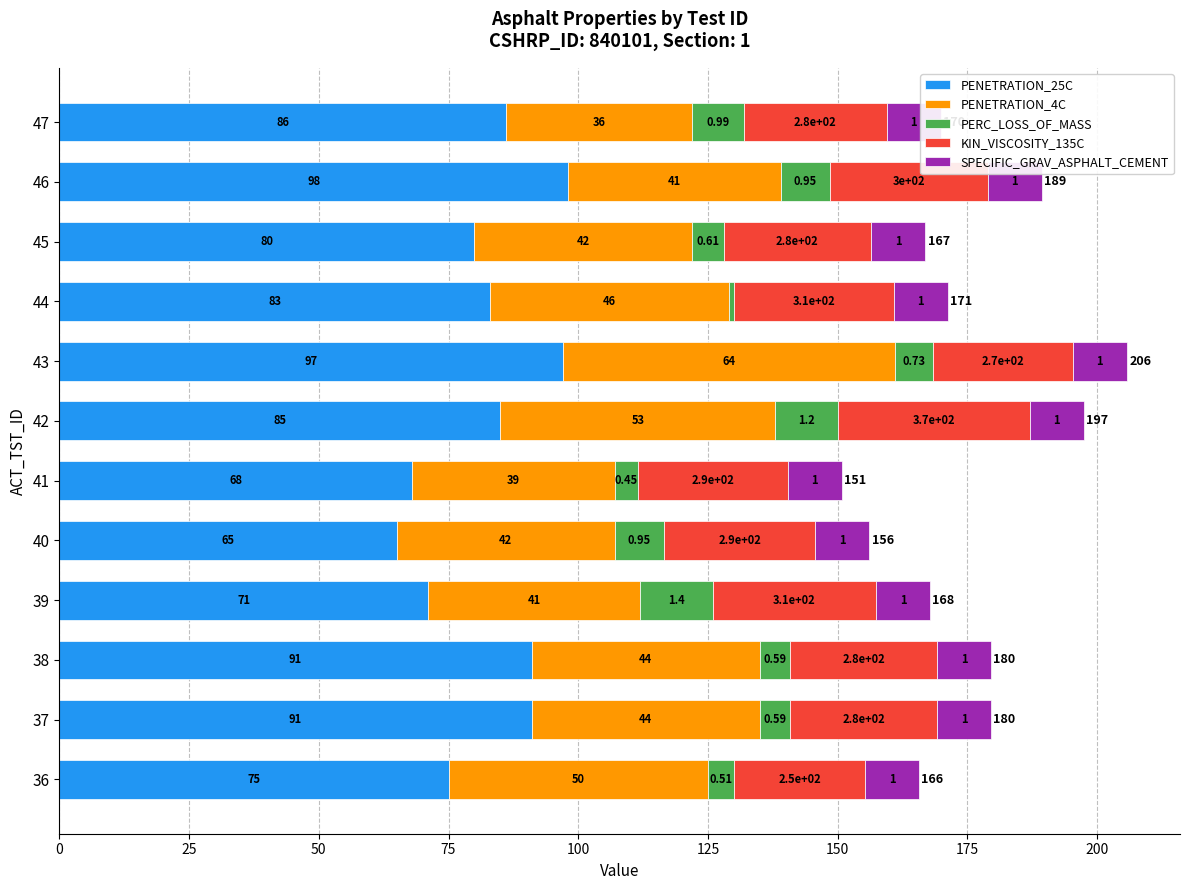

Which series has the largest total across all categories?

PENETRATION_25C